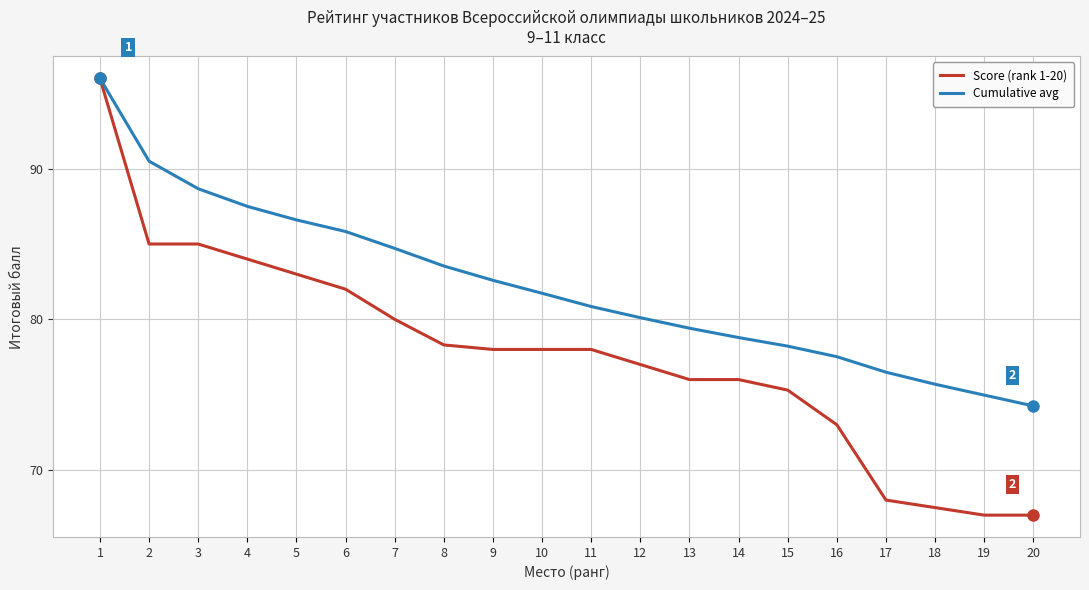

List the series in order of their overall mean, lowest first.

Score (rank 1-20), Cumulative avg